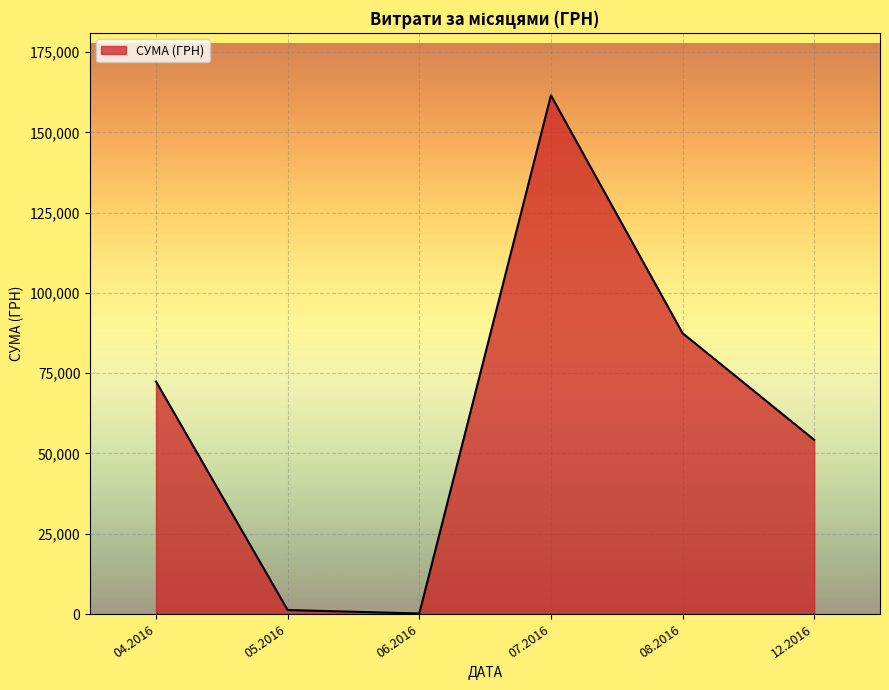

True or false: the data has more than 2 interior local peaks.

False